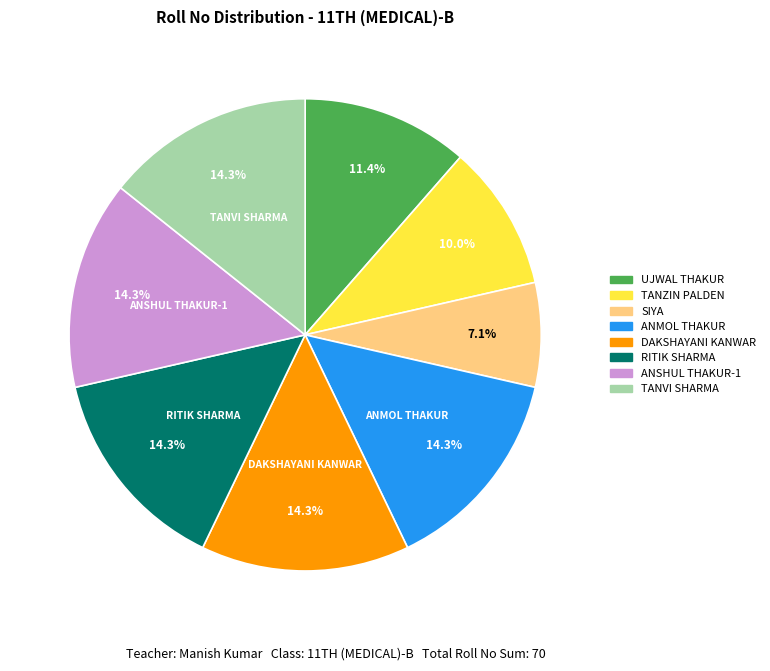

To the nearest percent, what percentage of the pie is DAKSHAYANI KANWAR?

14%